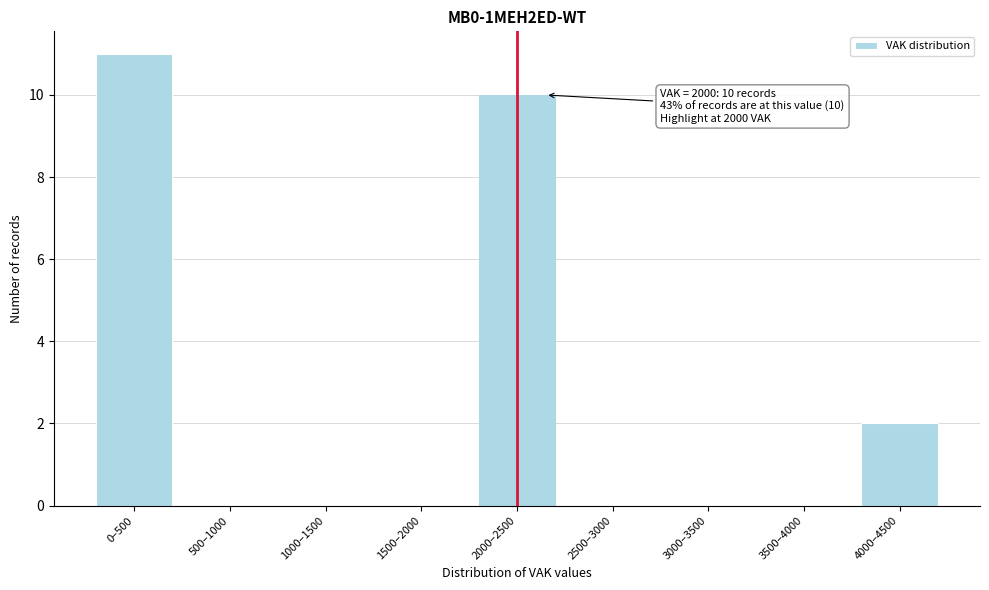

Reading left to right, what are all the values shown in this chart?

0–500=11	500–1000=0	1000–1500=0	1500–2000=0	2000–2500=10	2500–3000=0	3000–3500=0	3500–4000=0	4000–4500=2